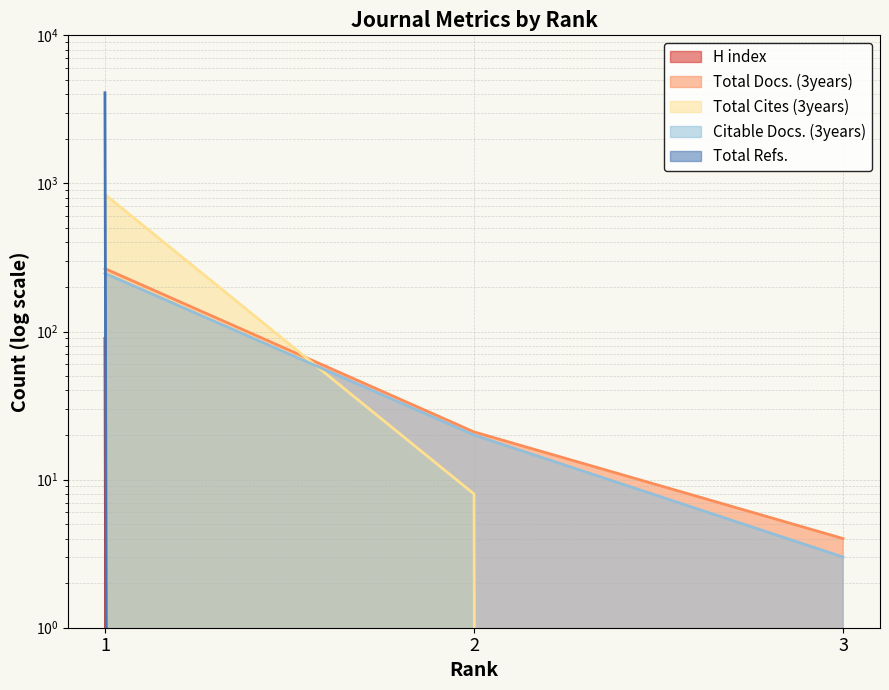

Which category has the highest value in the Total Docs. (3years) series?

1